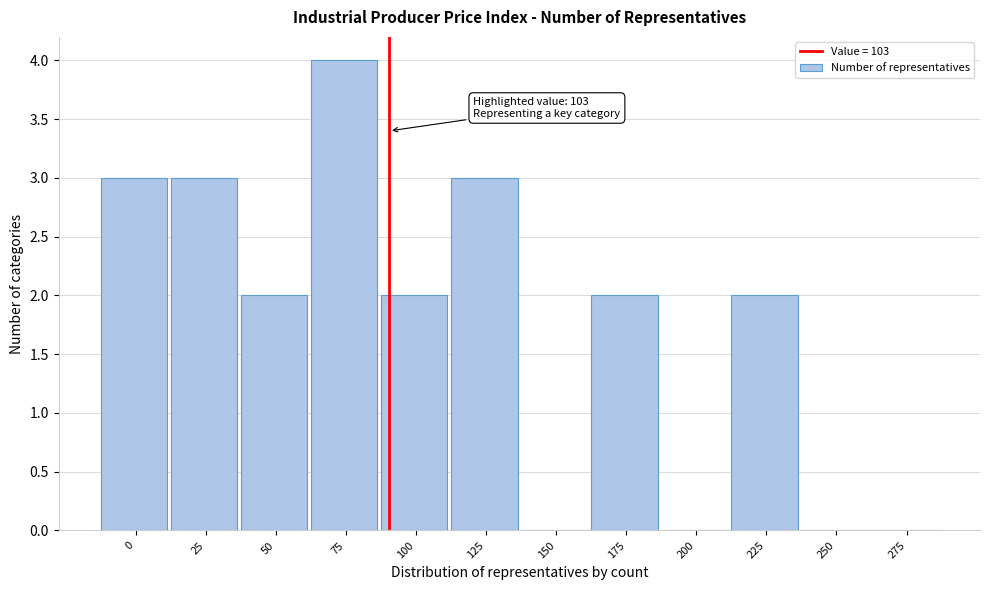

Reading left to right, transcribe all the data shown in this chart.

0=3	25=3	50=2	75=4	100=2	125=3	150=0	175=2	200=0	225=2	250=0	275=0